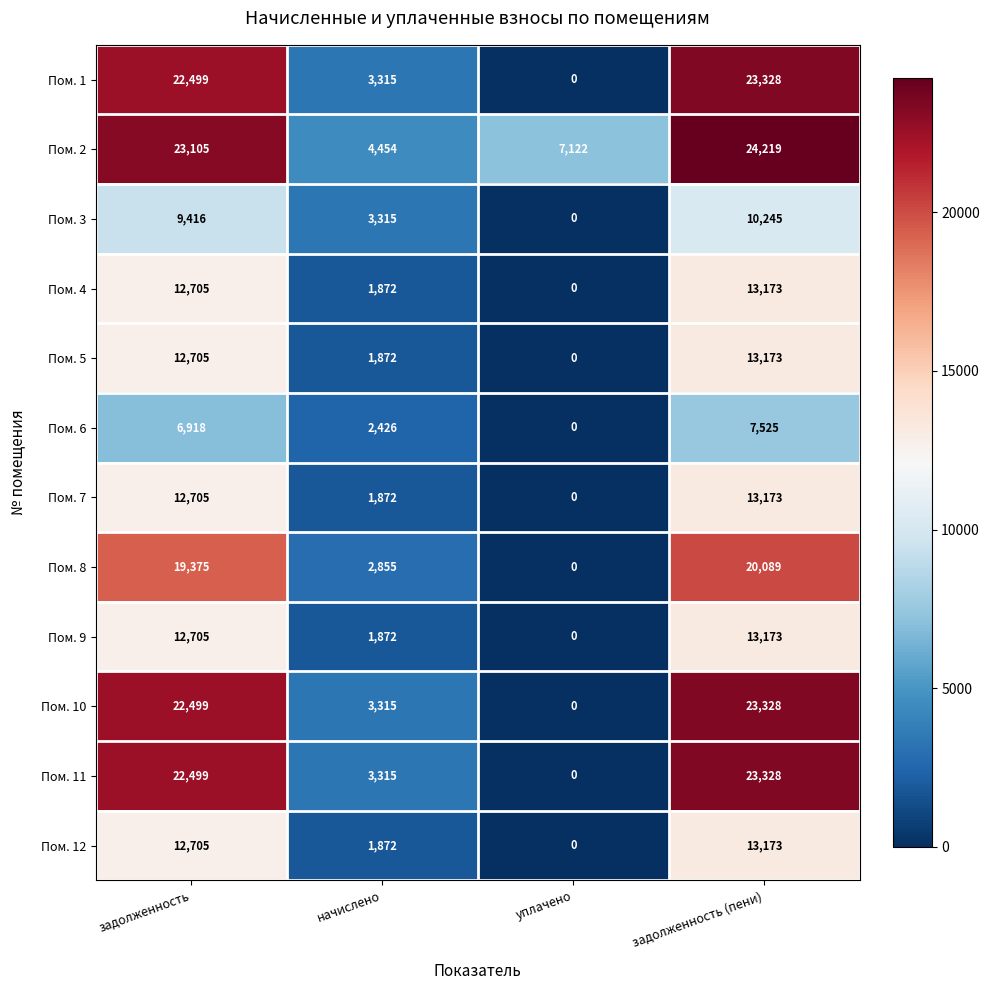

Is it true that Пом. 8 equals 0 at уплачено?

True